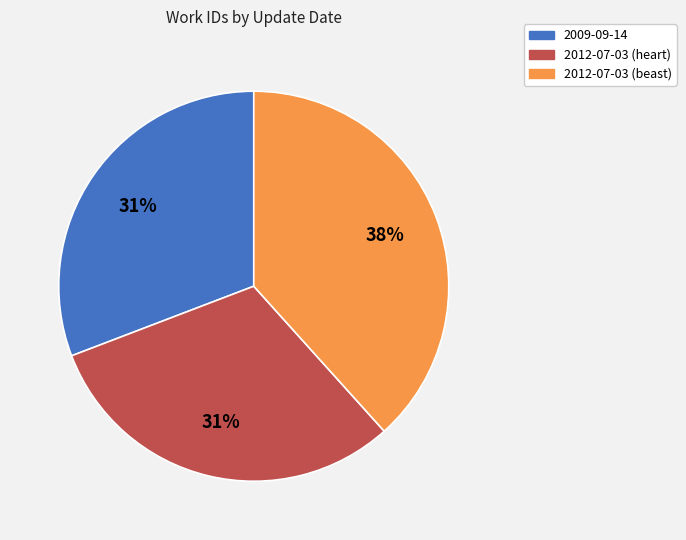

How many slices are in this pie chart?

3